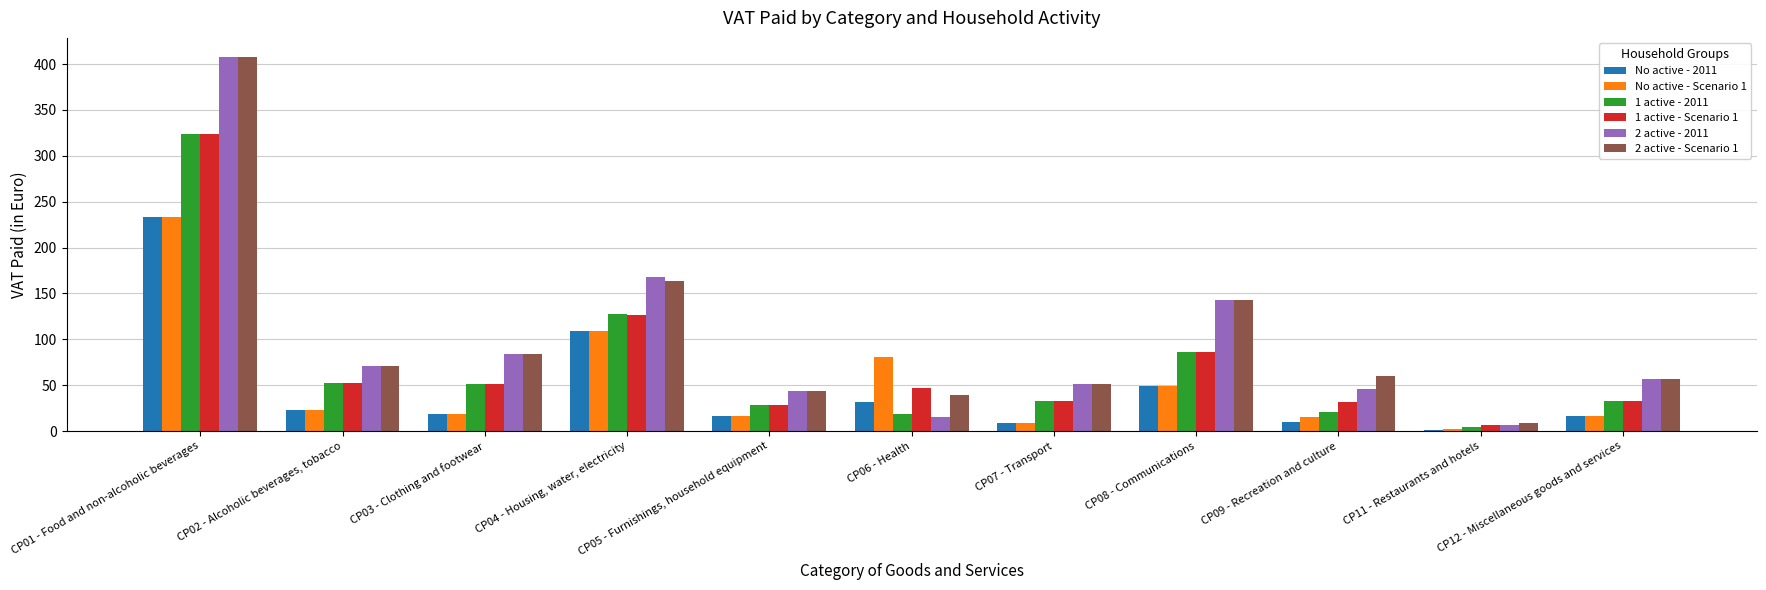

What is the maximum value for 2 active - 2011?

408.2